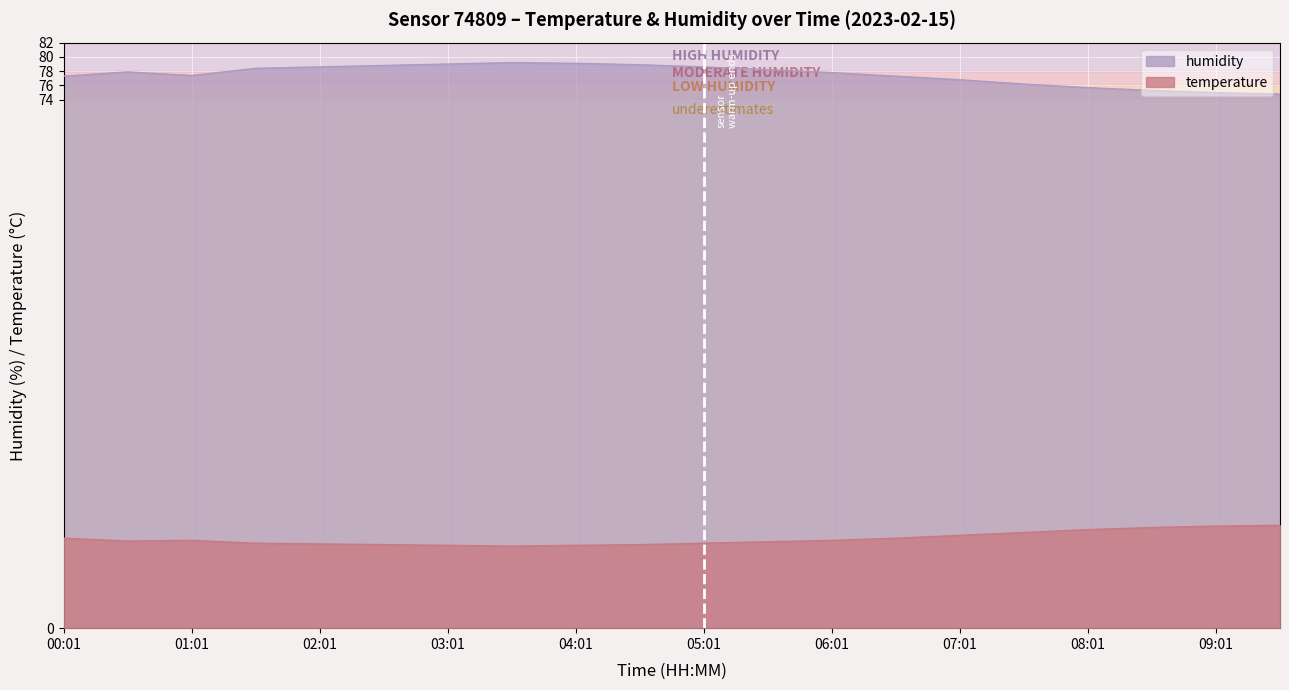

How many values in the temperature series exceed 12?

12